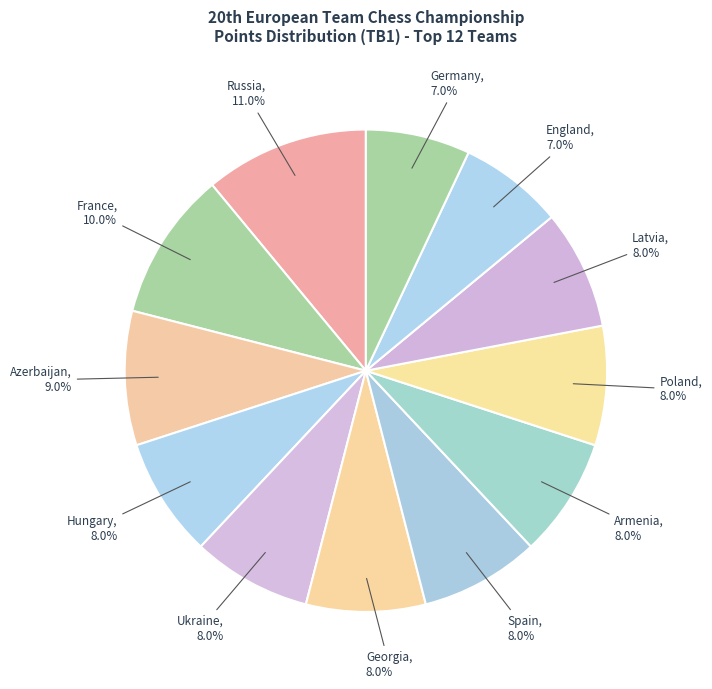

How many segments does this pie chart have?

12